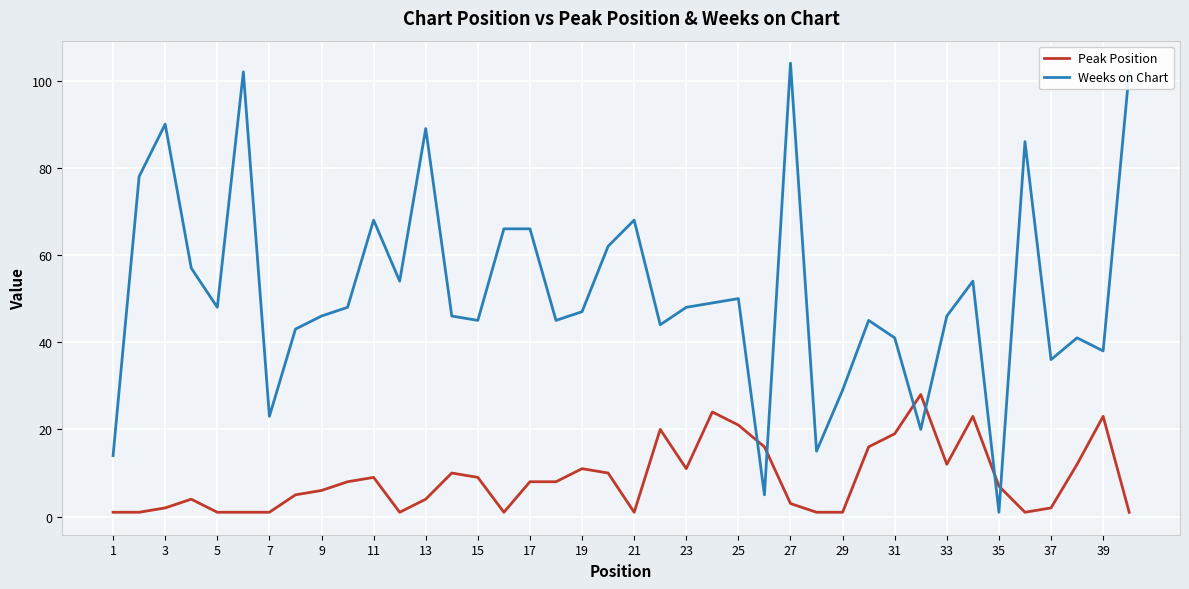

Which series has the largest total across all categories?

Weeks on Chart